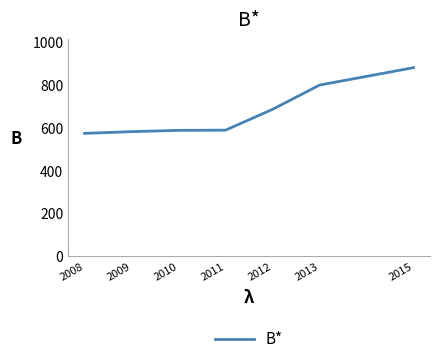

Is it true that the value at 2010 is 587?

True